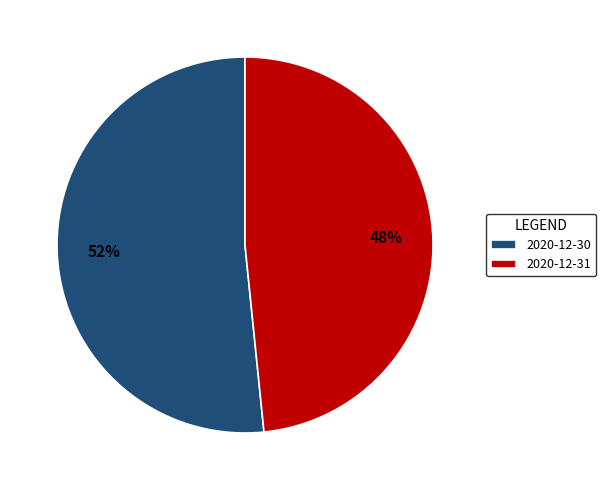

Does 2020-12-30 account for over 50% of the chart?

Yes